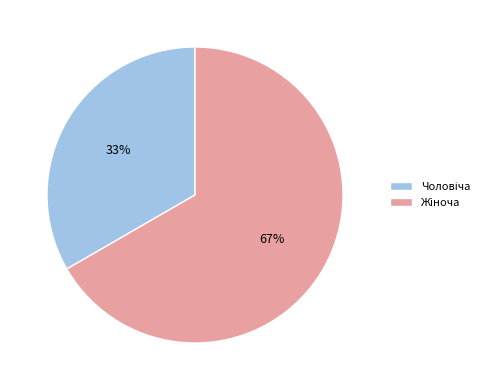

Is there any slice that represents more than half of the pie?

Yes